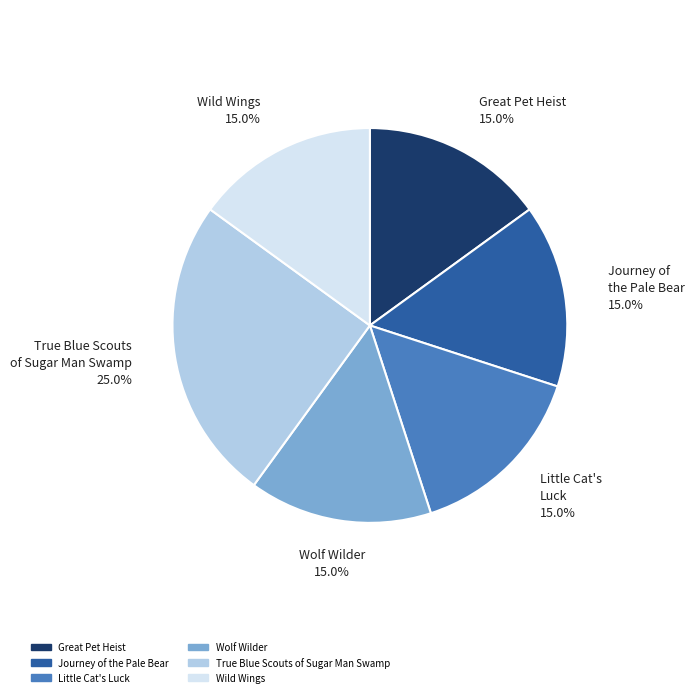

Does Great Pet Heist represent more than half of the total?

No